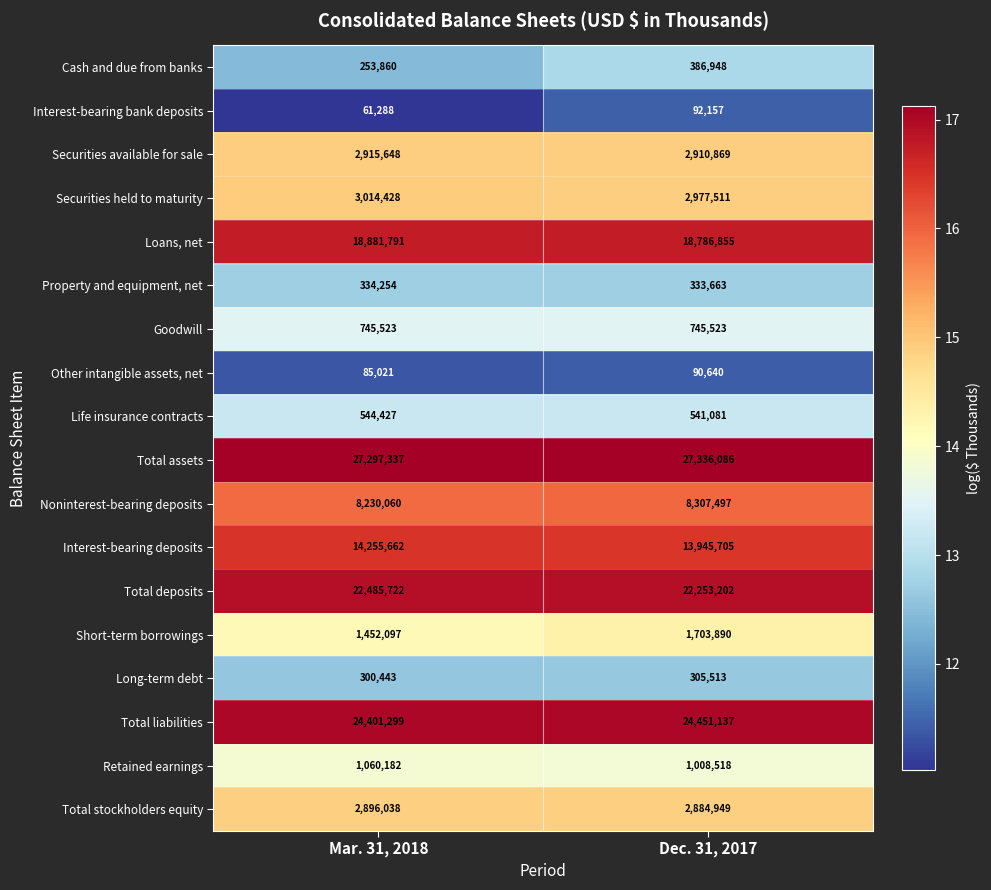

At which label is Securities held to maturity closest to 2995969?

Dec. 31, 2017